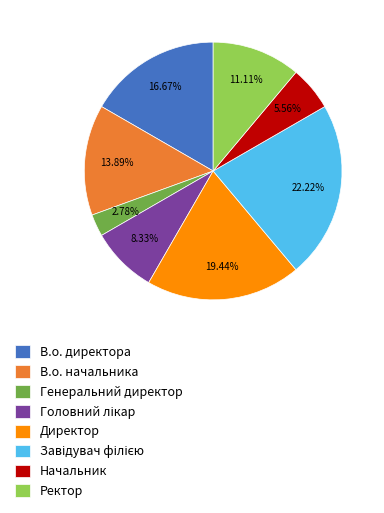

Is there a majority slice in this chart?

No